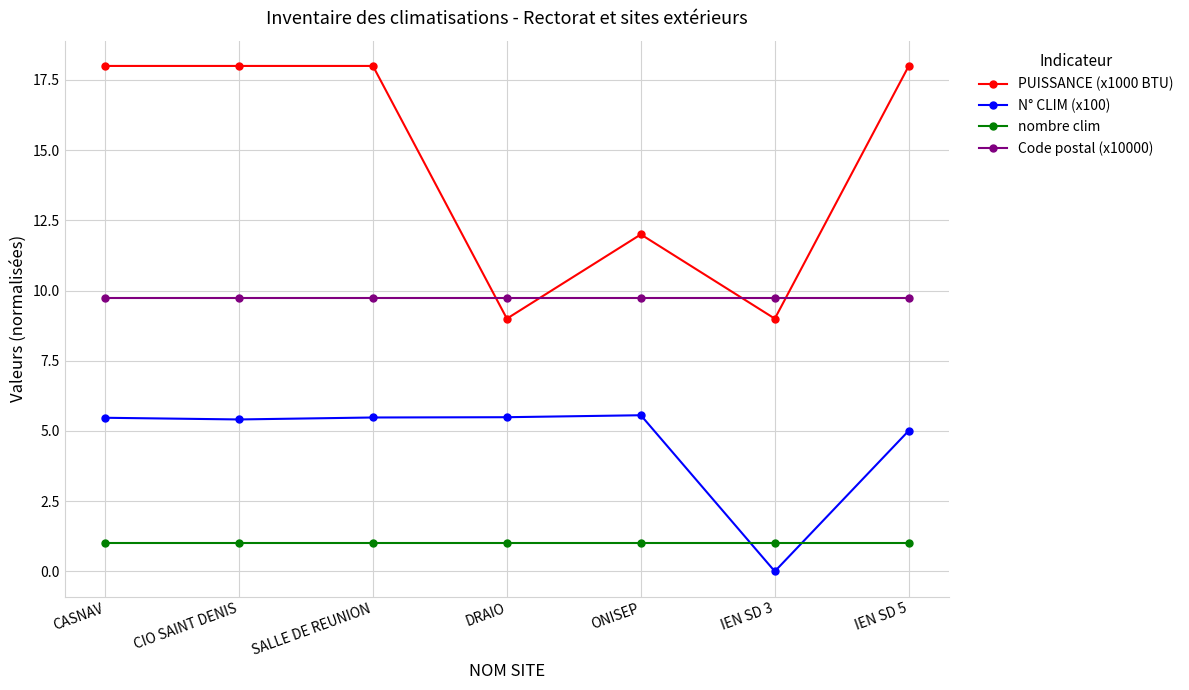

What is the difference between the maximum and minimum values in the N° CLIM (x100) series?

5.6